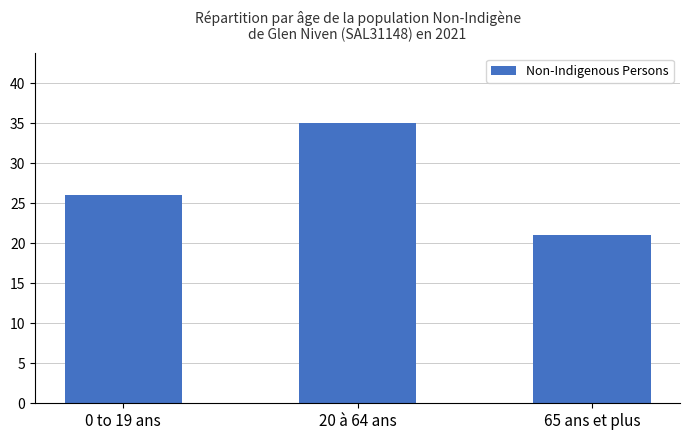

The chart shows a value of 28 at 65 ans et plus. True or false?

False